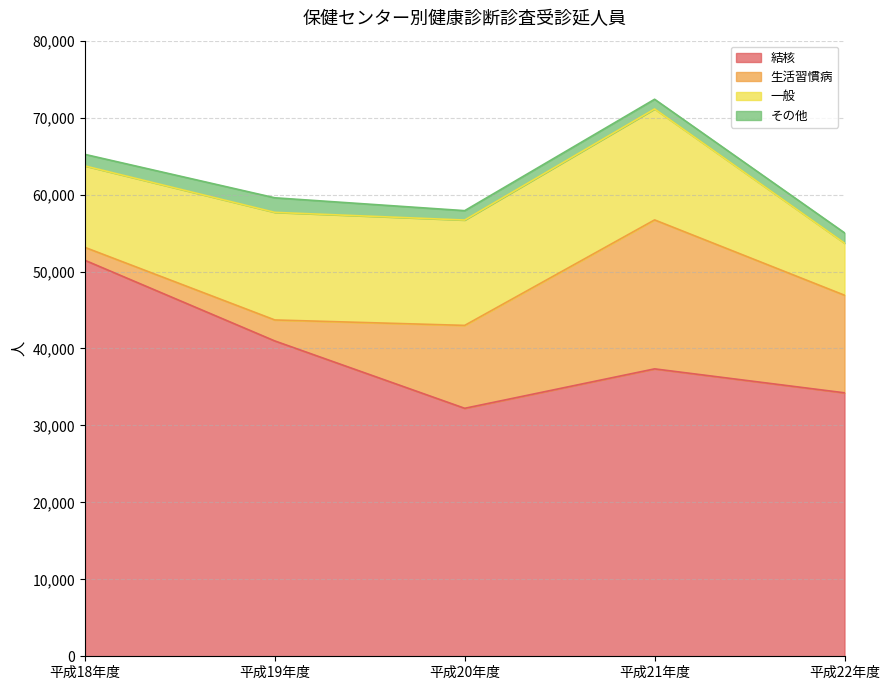

At which label does 生活習慣病 reach its peak?

平成21年度